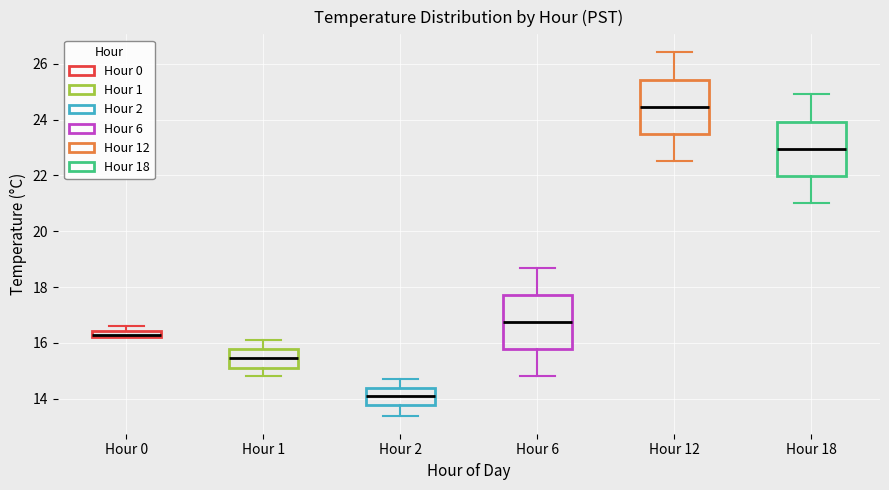

Which box's median line is the highest?

Hour 12